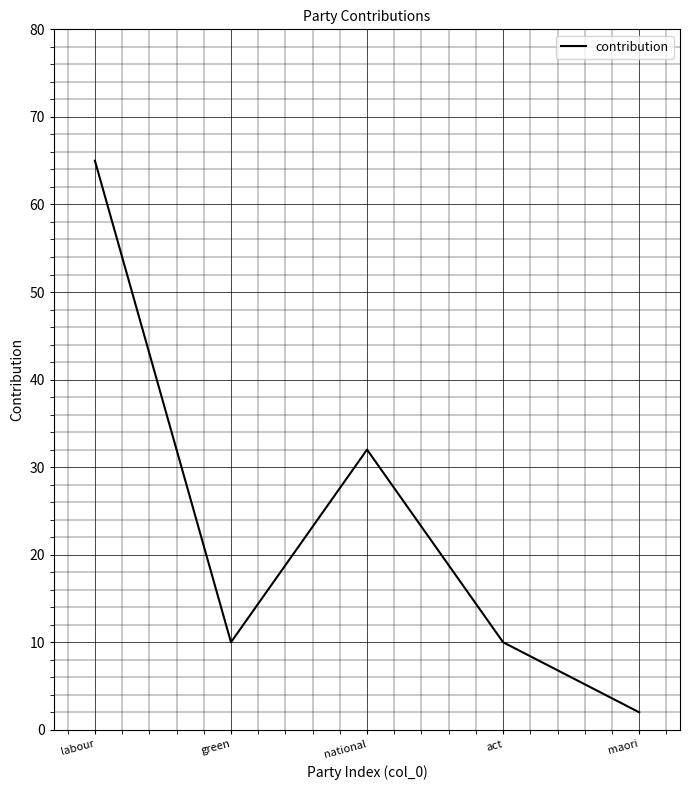

Approximately how many times larger is the value at national compared to maori?

16.0